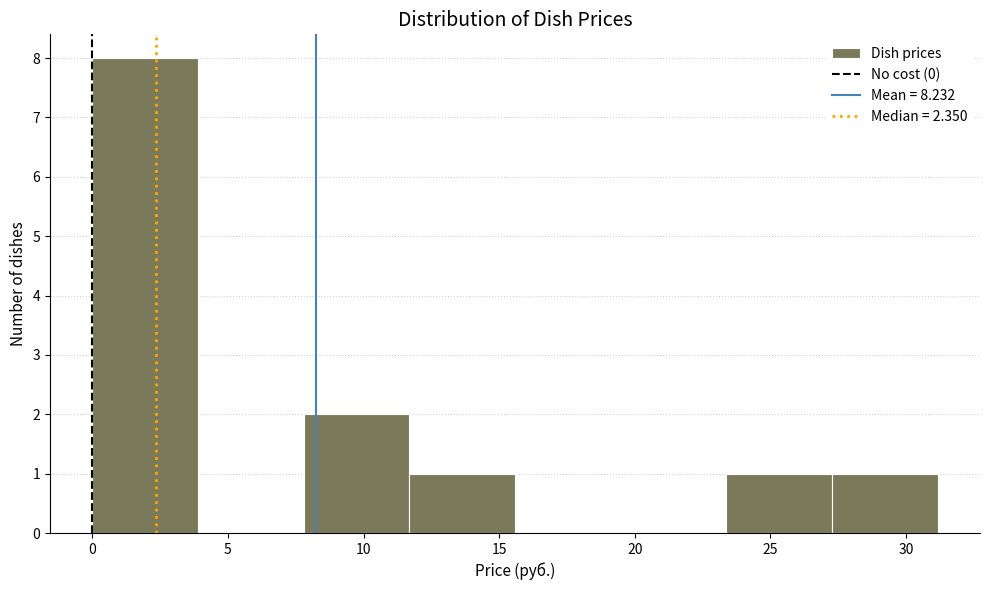

Reading left to right, transcribe this chart: for each bar, give the range it covers on the x-axis and its height. Neither the bar edges nor the heights are printed on the chart, so give them approximately, as read against the axes.

0.0 to 4.0: 8
4.0 to 8.0: 0
8.0 to 11.5: 2
11.5 to 15.5: 1
15.5 to 19.5: 0
19.5 to 23.5: 0
23.5 to 27.5: 1
27.5 to 31.0: 1